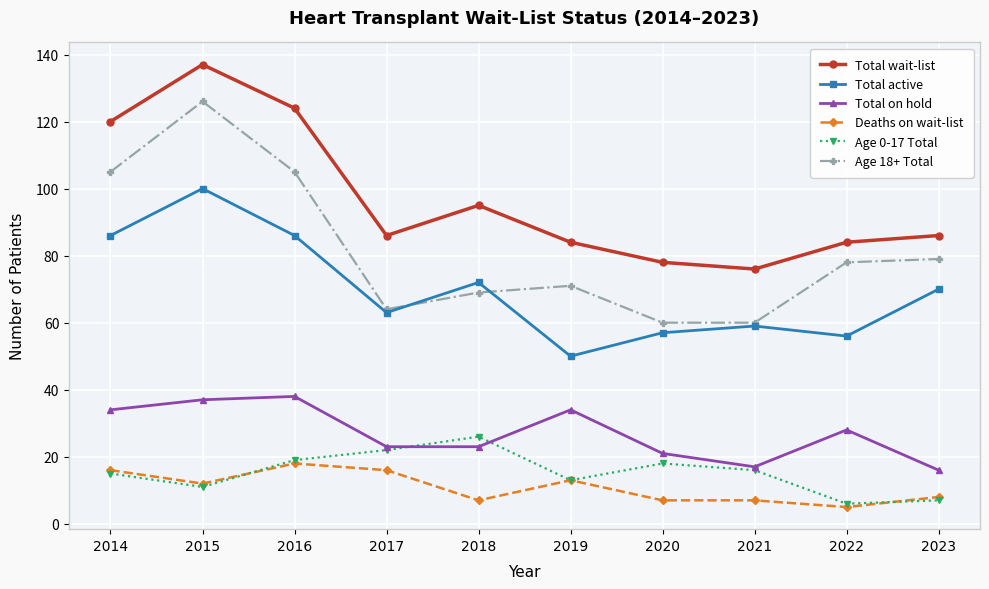

List the series in order of their peak value, highest first.

Total wait-list, Age 18+ Total, Total active, Total on hold, Age 0-17 Total, Deaths on wait-list